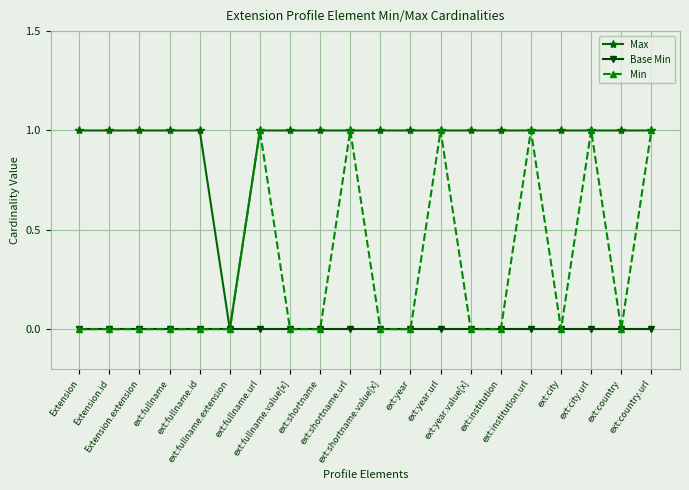

Rank the series by their average value, from highest to lowest.

Max, Min, Base Min